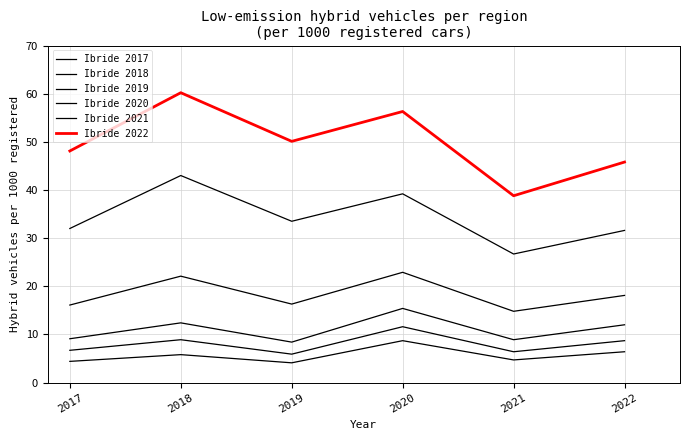

What is the smallest value displayed?

4.1